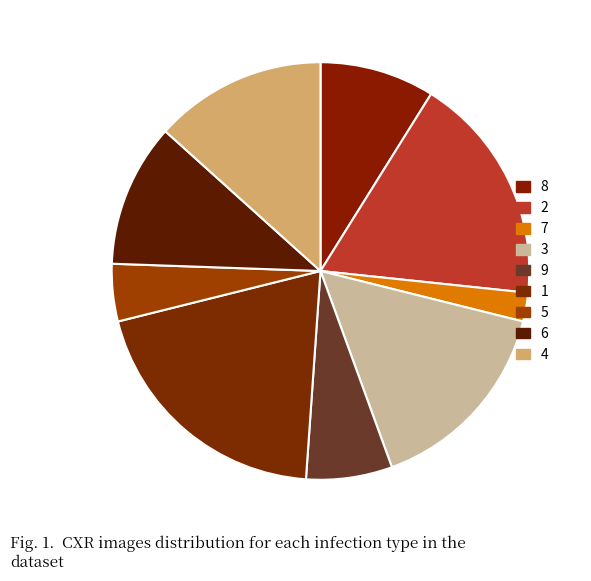

Is there any slice that represents more than half of the pie?

No